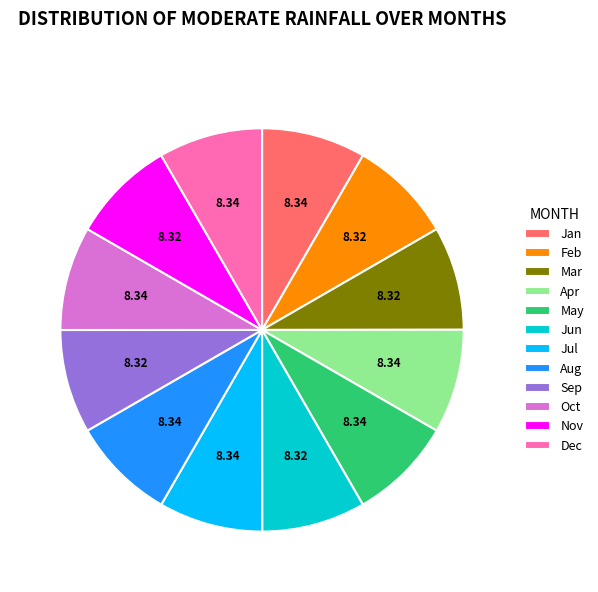

Do Jul and Jun together represent more than half of the pie?

No